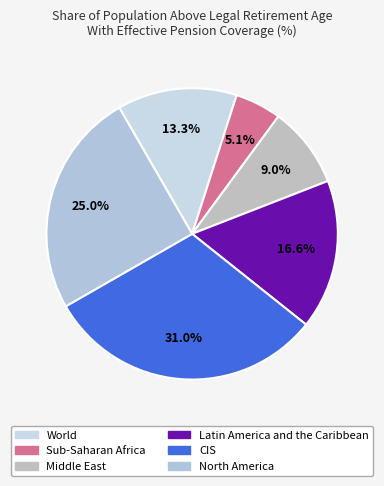

Which slice is the smallest?

Sub-Saharan Africa